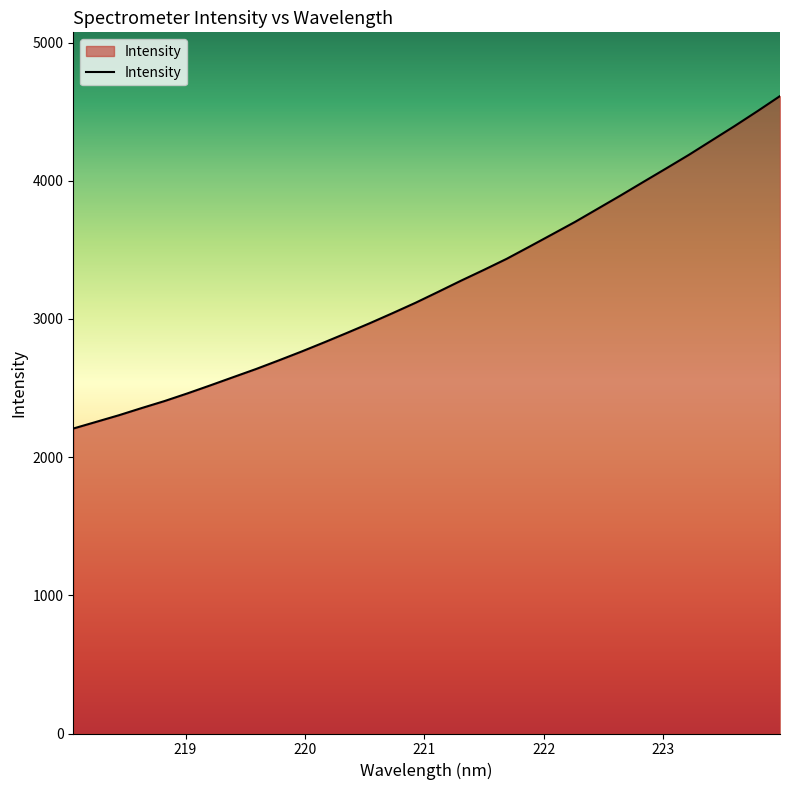

What is the smallest value displayed?

2206.9